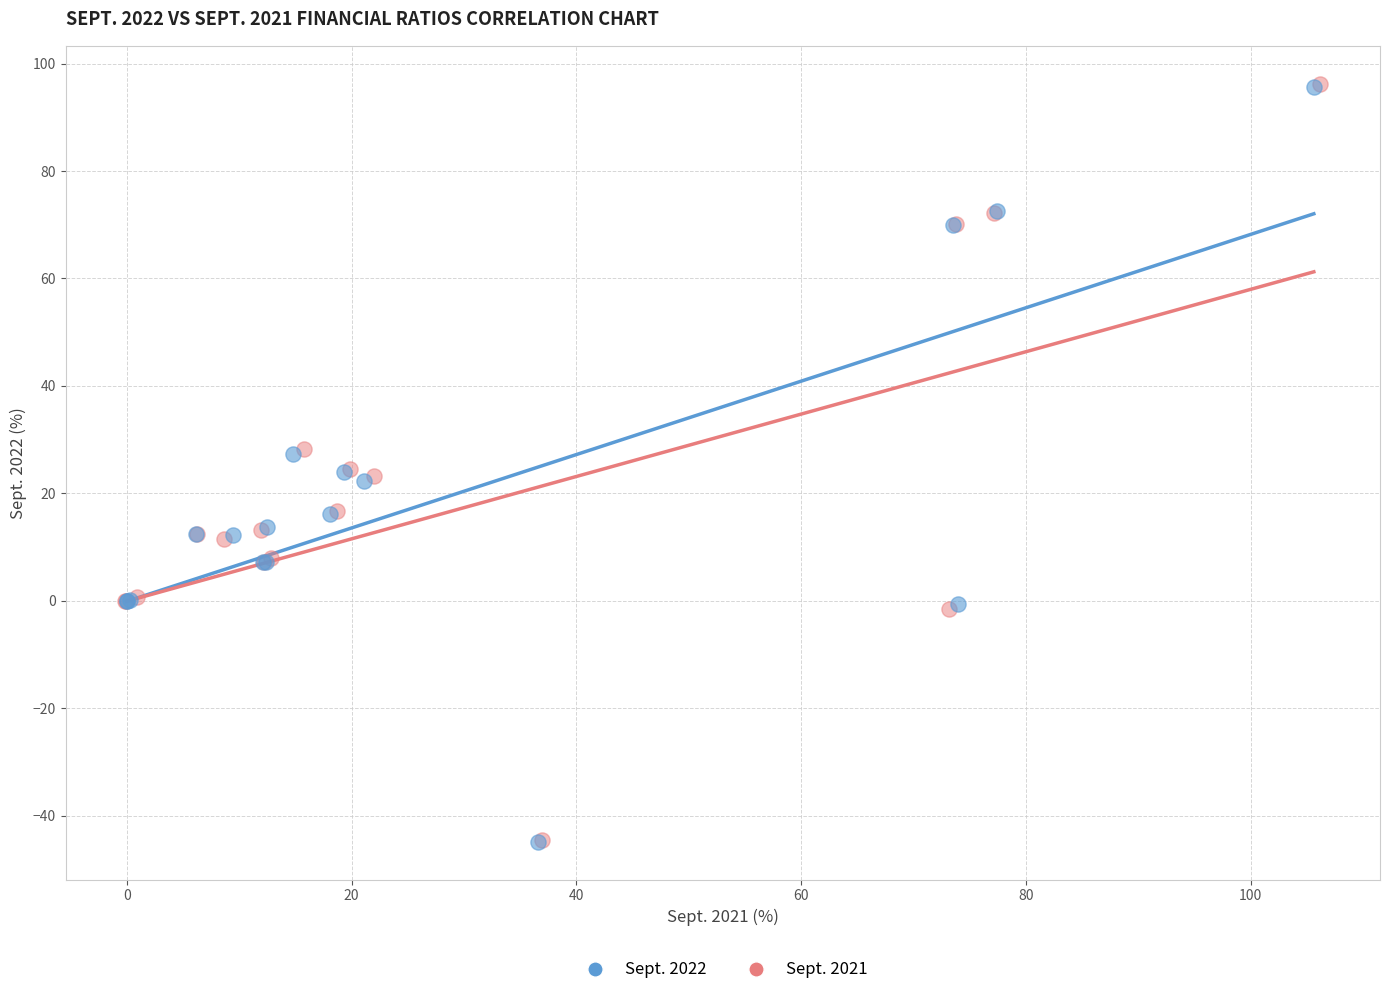

Which series has the widest spread of Y values?

Sept. 2021